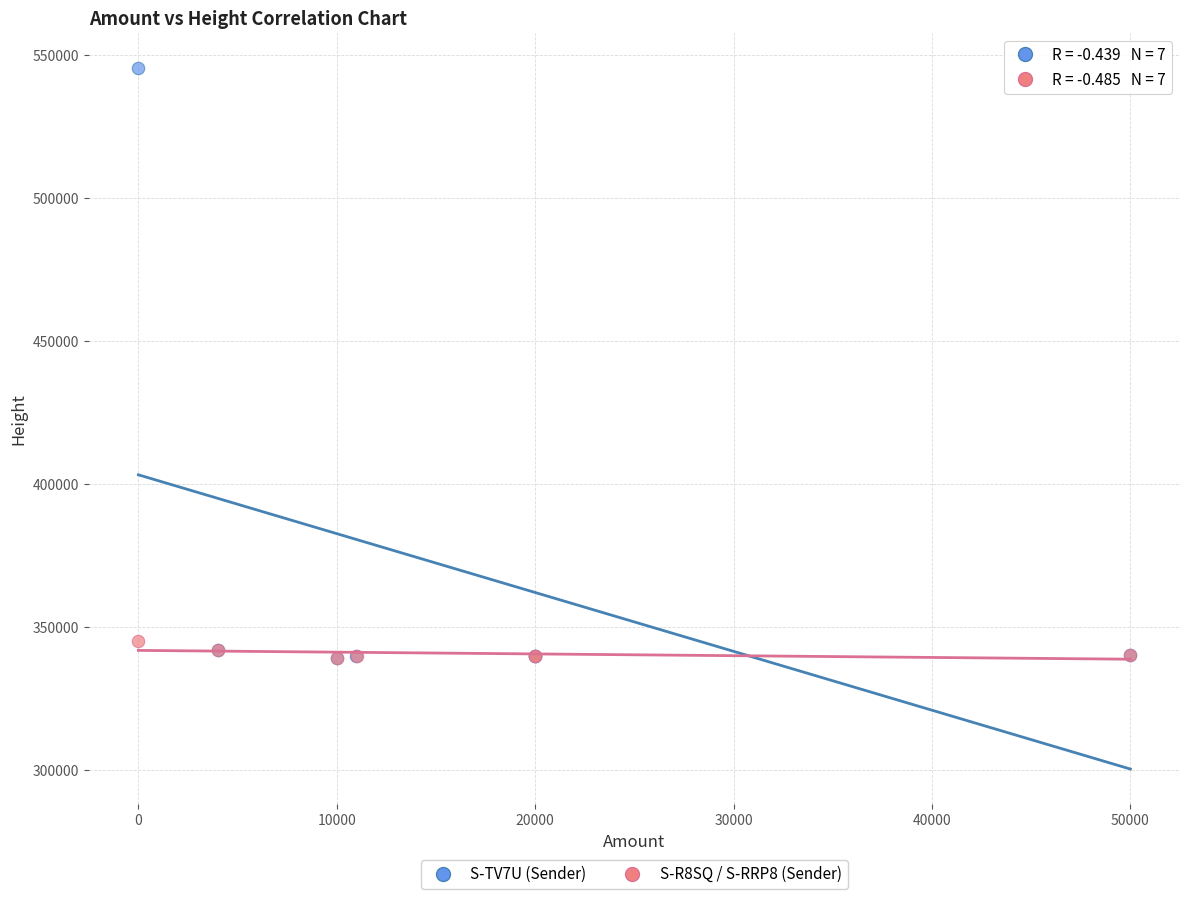

Which series contains the highest Y value?

S-TV7U (Sender)